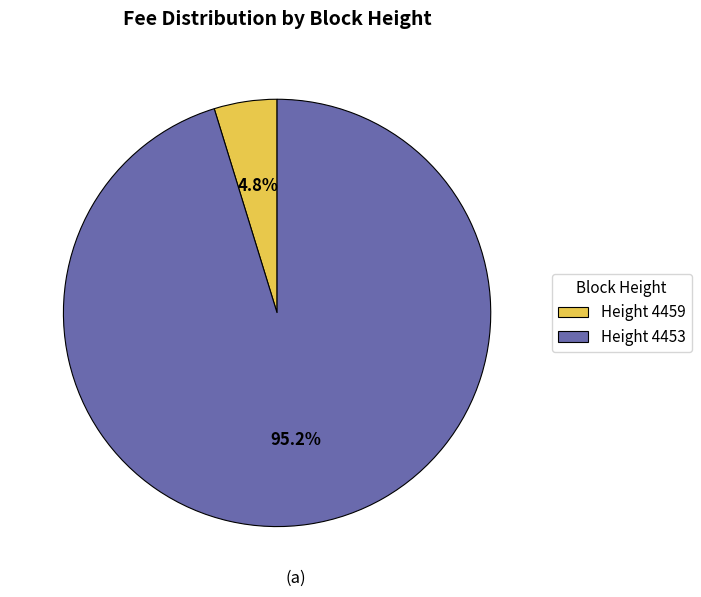

Which slice represents more than half of the pie?

Height 4453